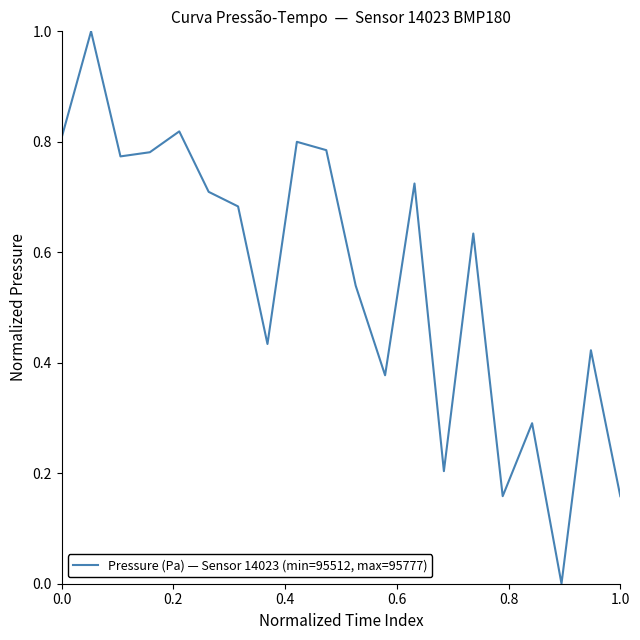

What is the greatest value displayed?

1.0